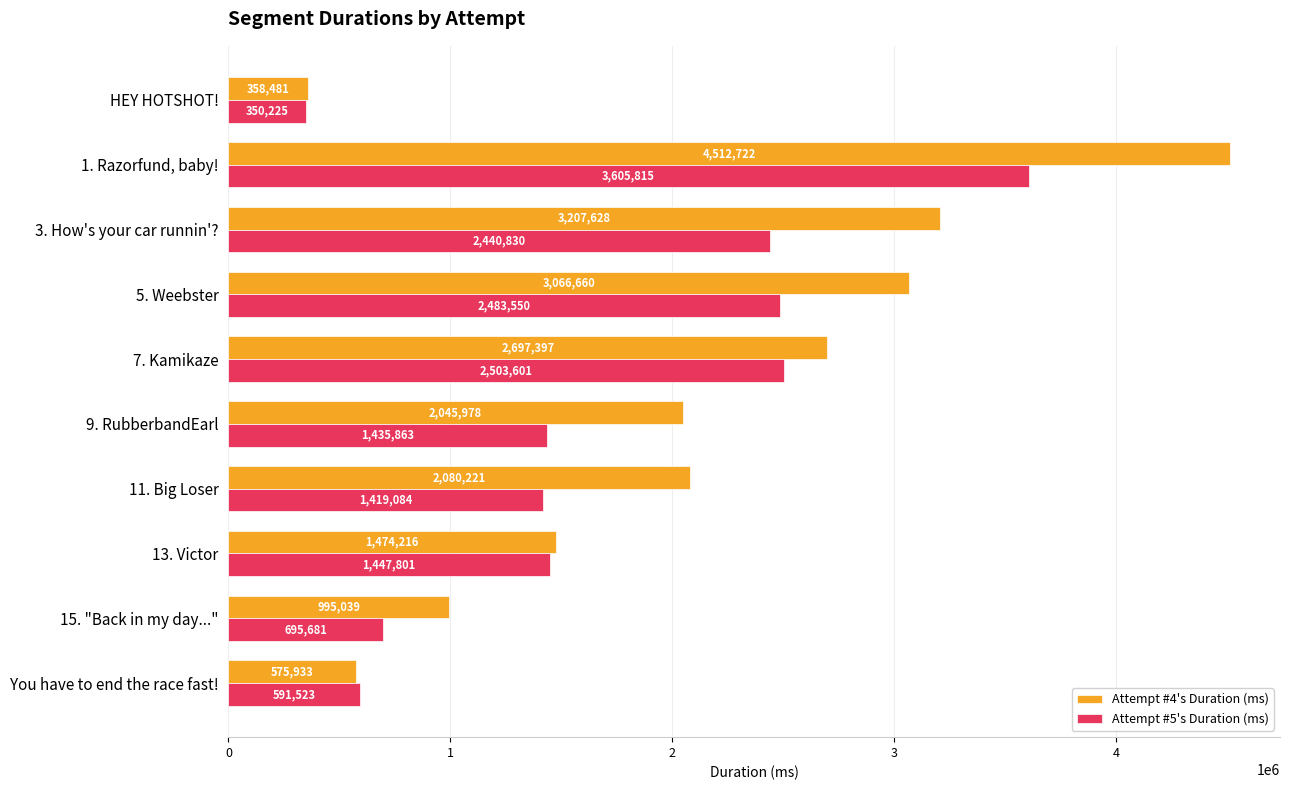

Between 11. Big Loser and 9. RubberbandEarl, which series saw the biggest shift?

Attempt #4's Duration (ms)